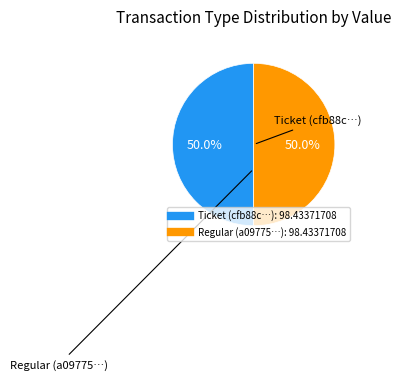

Approximately how many times larger is the value at Regular compared to Ticket?

1.0